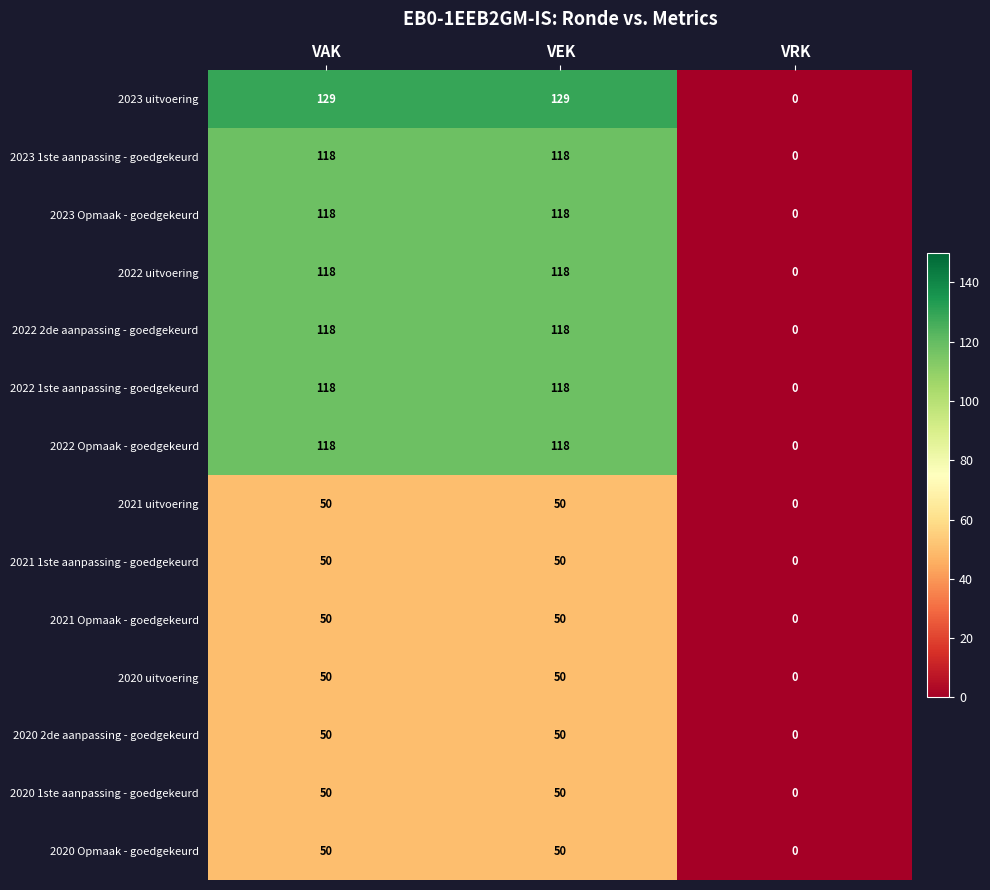

How many data points does each series have?

3